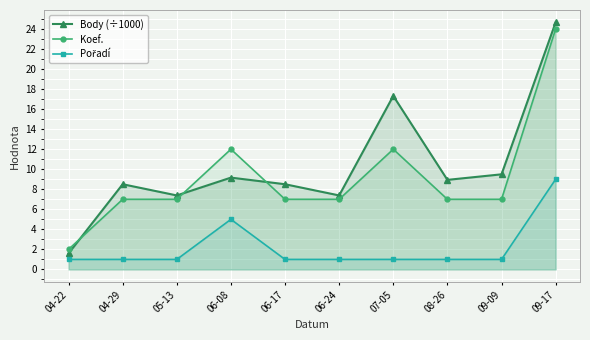

How many values in the Koef. series are below 7?

1